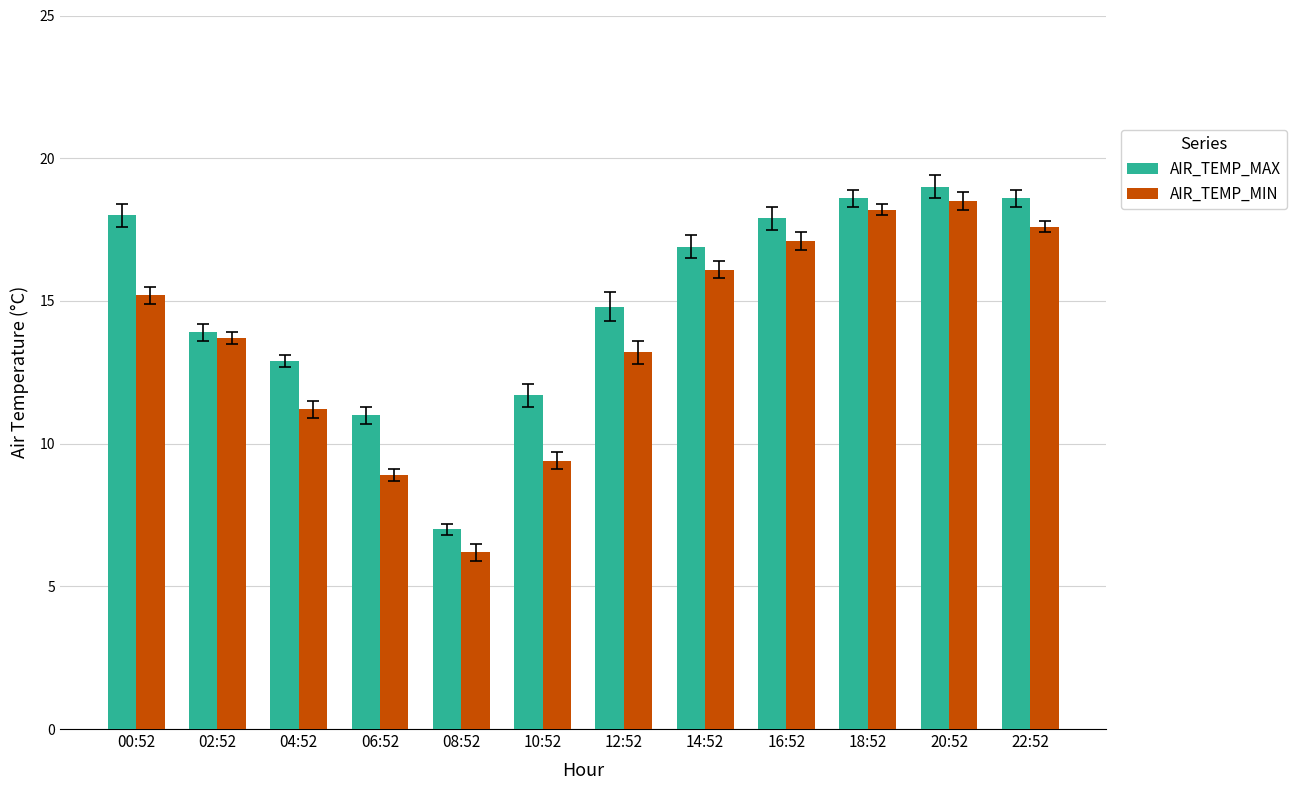

What is the average value of the AIR_TEMP_MAX series?

15.0